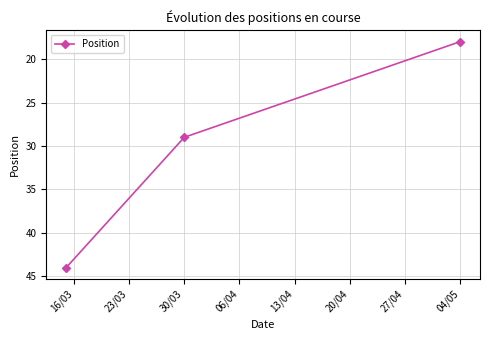

How many distinct data groups are displayed?

1